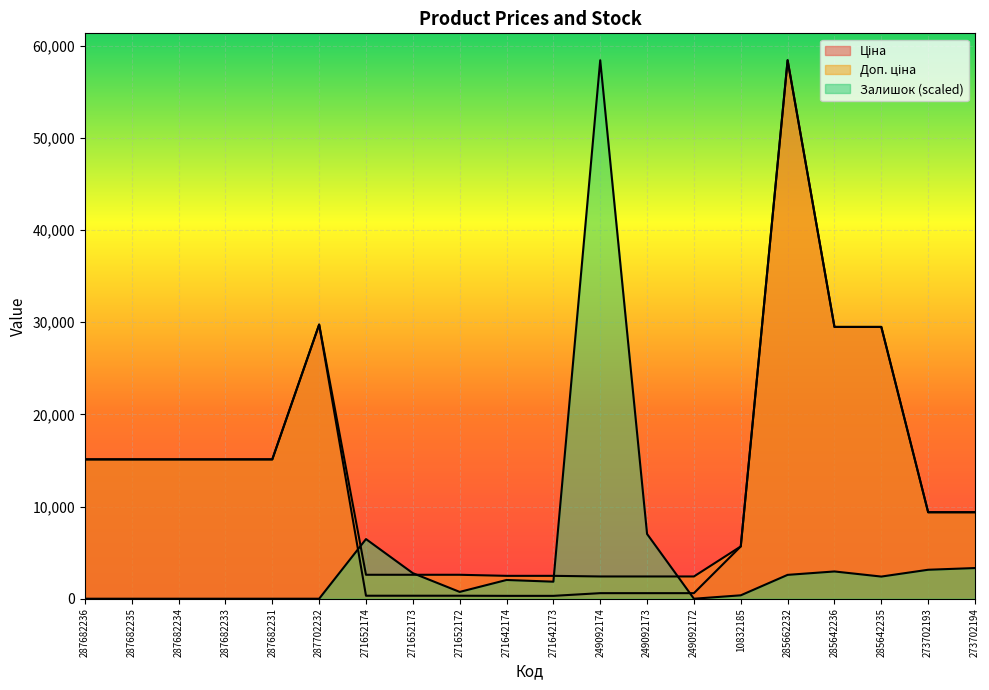

Which has a higher value, 287682236 or 287682231?

287682236